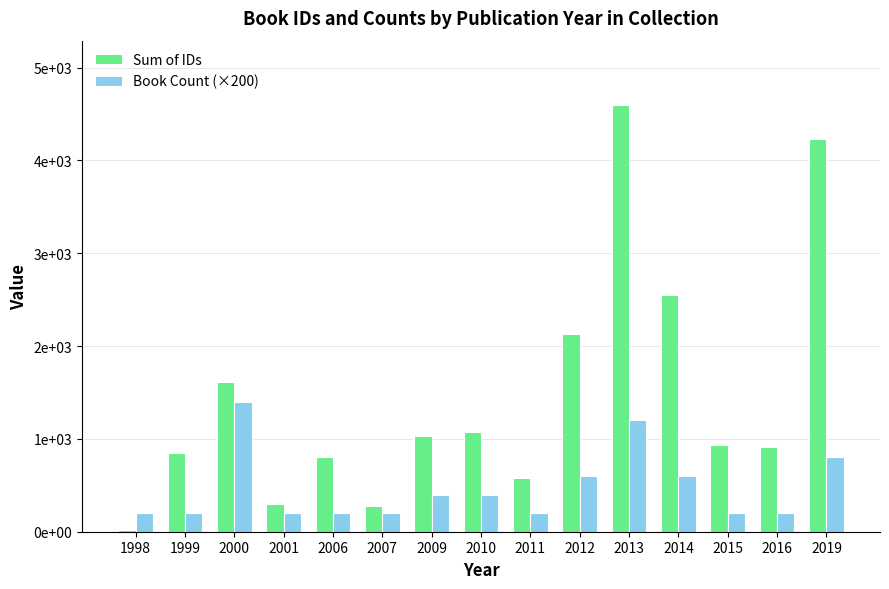

Are the bars horizontal?

No